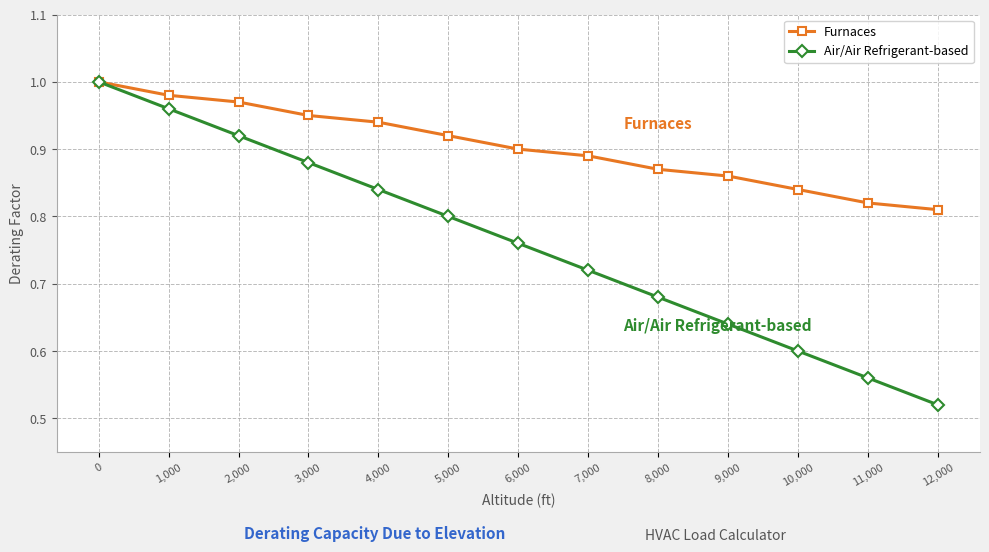

Which series has the widest spread of values?

Air/Air Refrigerant-based